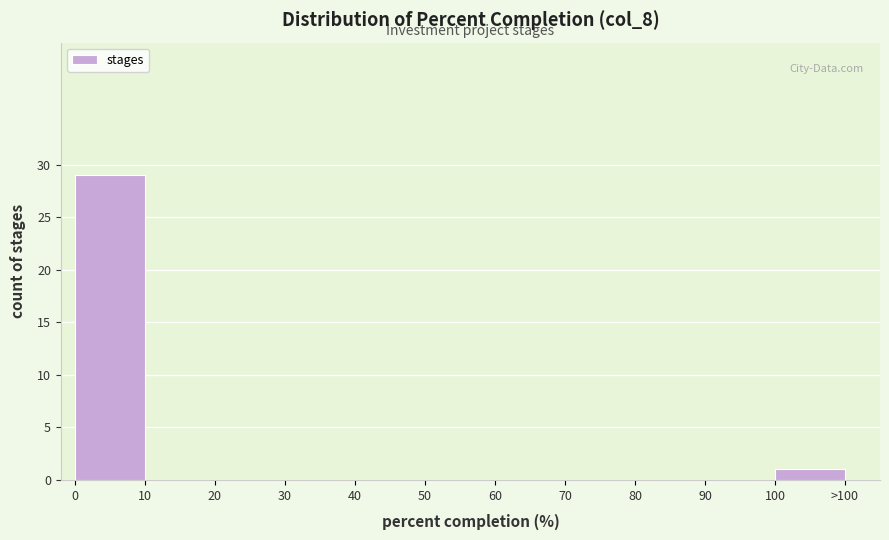

Reading left to right, list all the values displayed in this chart.

0=29	10=0	20=0	30=0	40=0	50=0	60=0	70=0	80=0	90=0	100=1